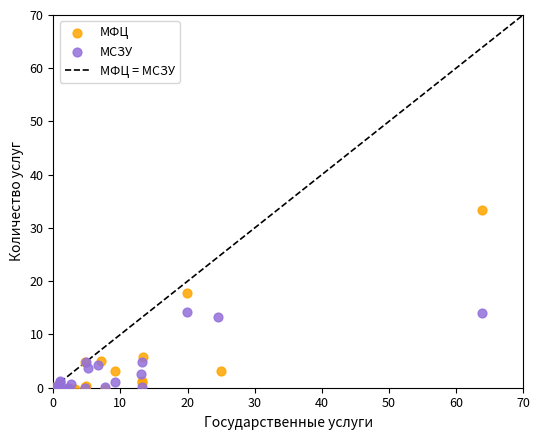

Which series contains the highest Y value?

МФЦ